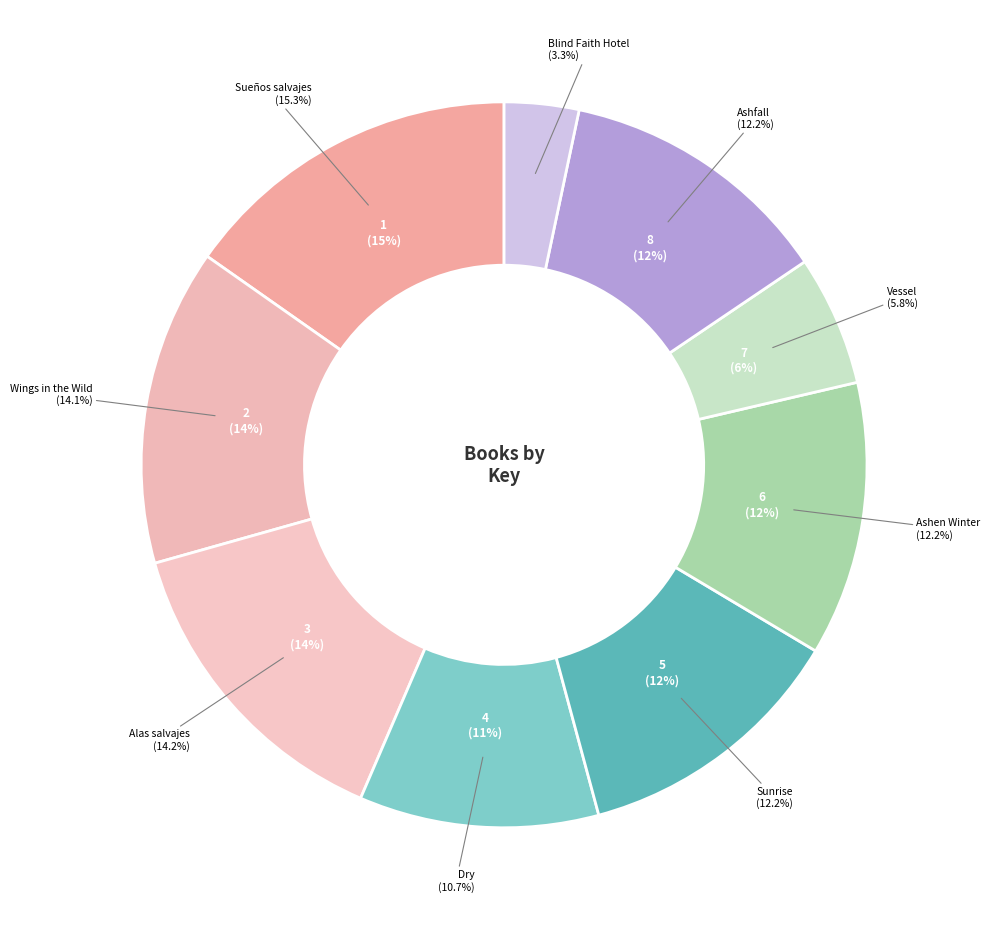

What percentage do Vessel and Ashfall together represent?

18.0%